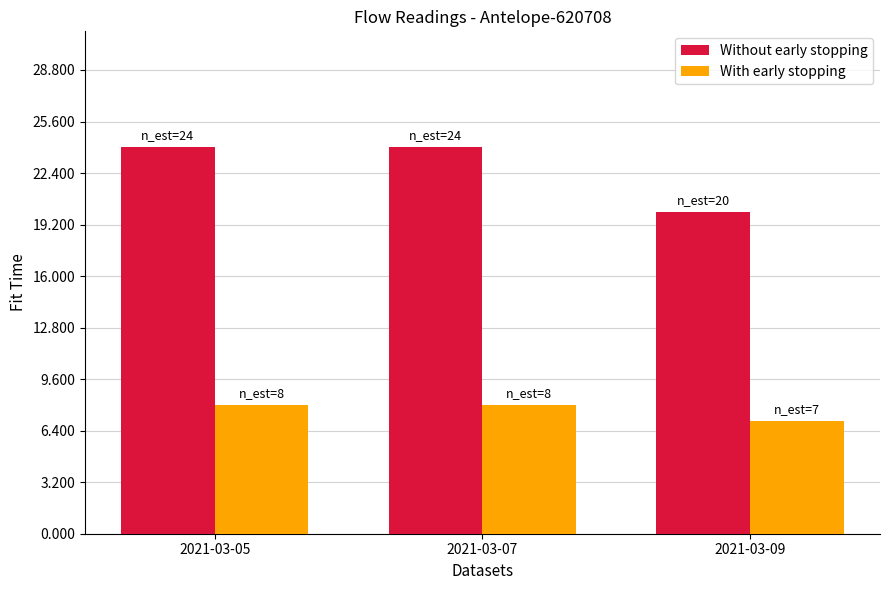

What is the greatest value displayed?

24